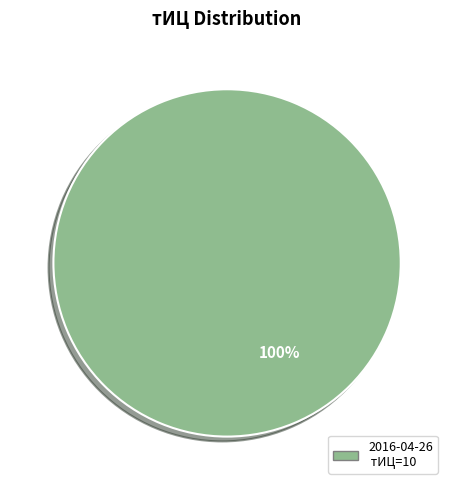

Is there a majority slice in this chart?

Yes